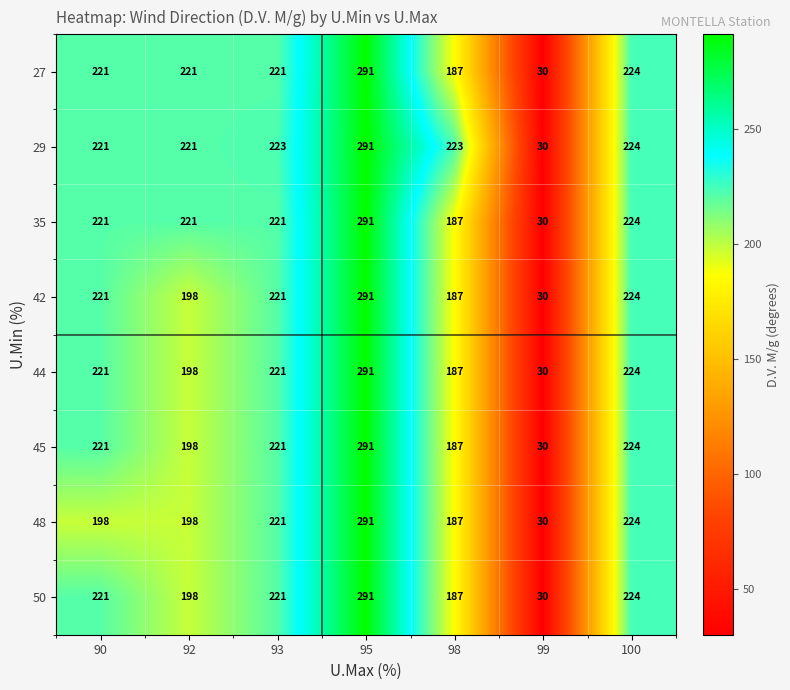

What is the sum of all 50 values?

1372